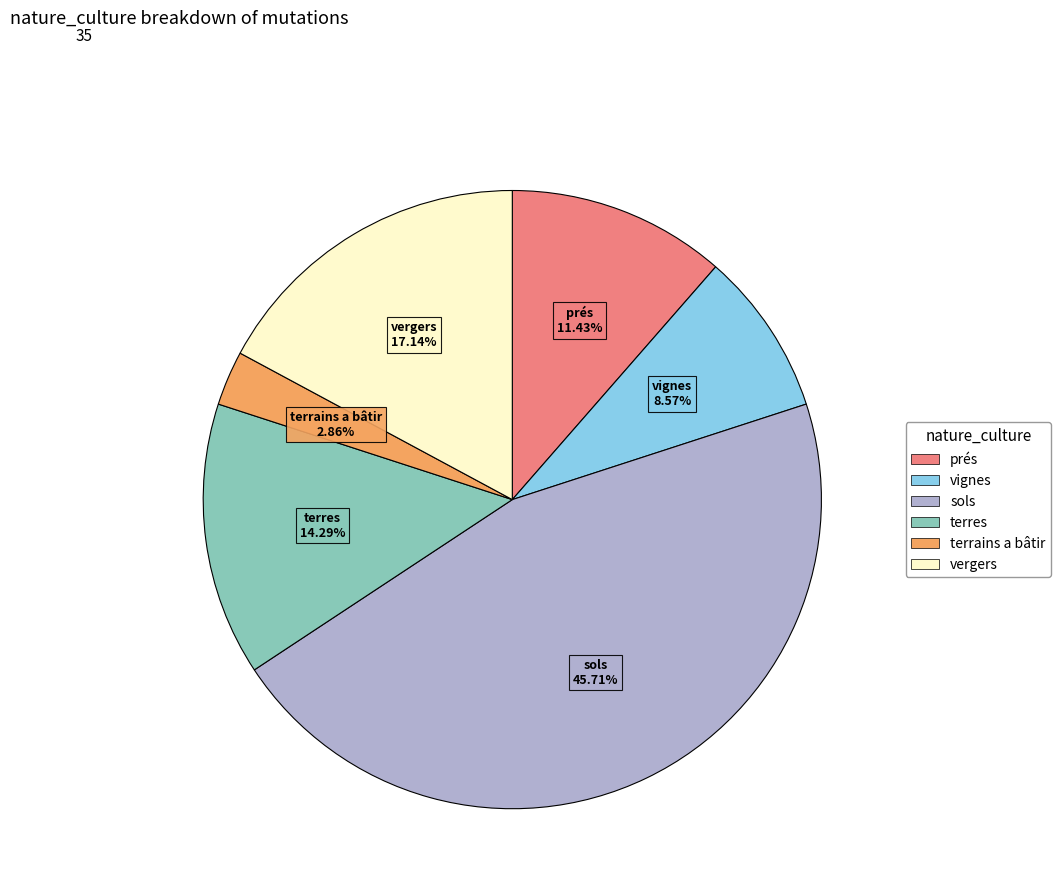

Which slice is the smallest?

terrains a bâtir